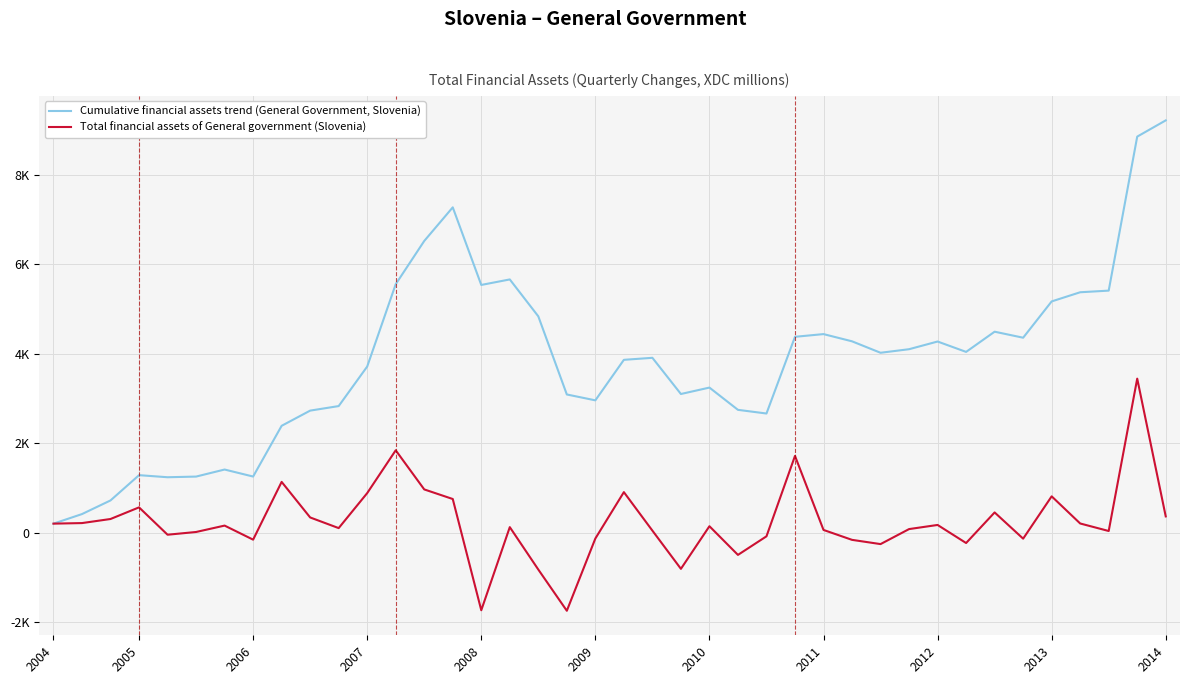

Which series has the largest range (max minus min)?

Cumulative financial assets trend (General Government, Slovenia)